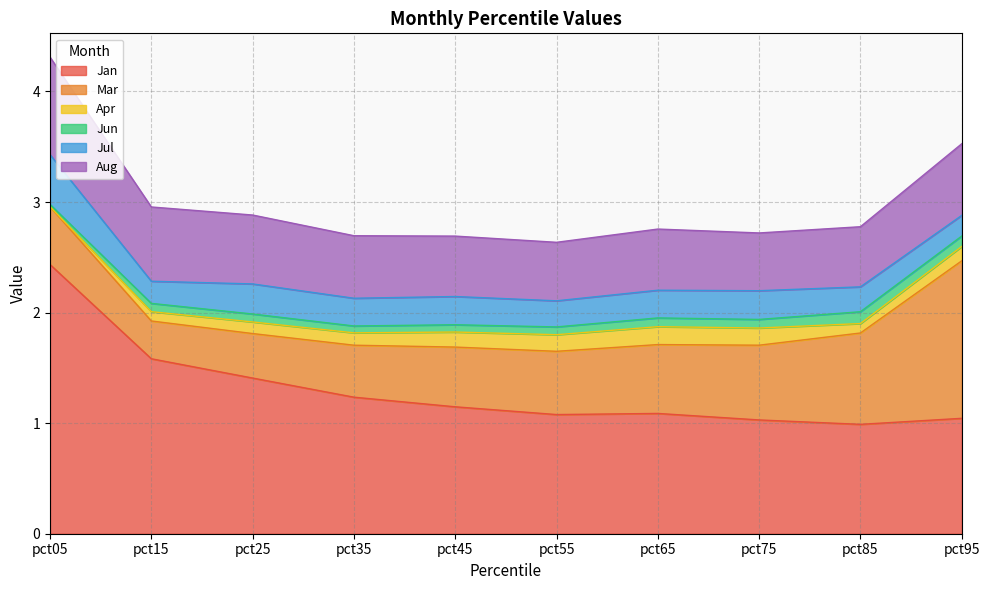

True or false: Jan and Apr intersect in this chart.

False